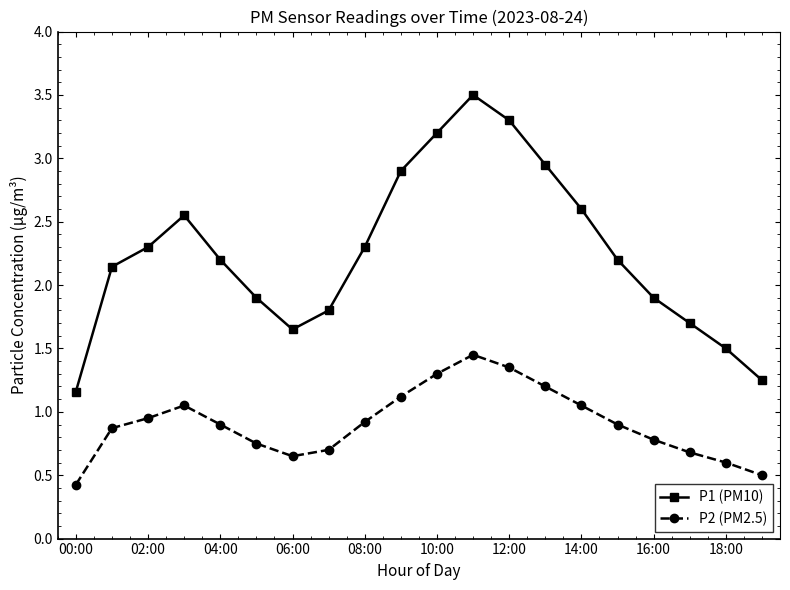

How many interior local peaks does the P2 (PM2.5) series have?

2